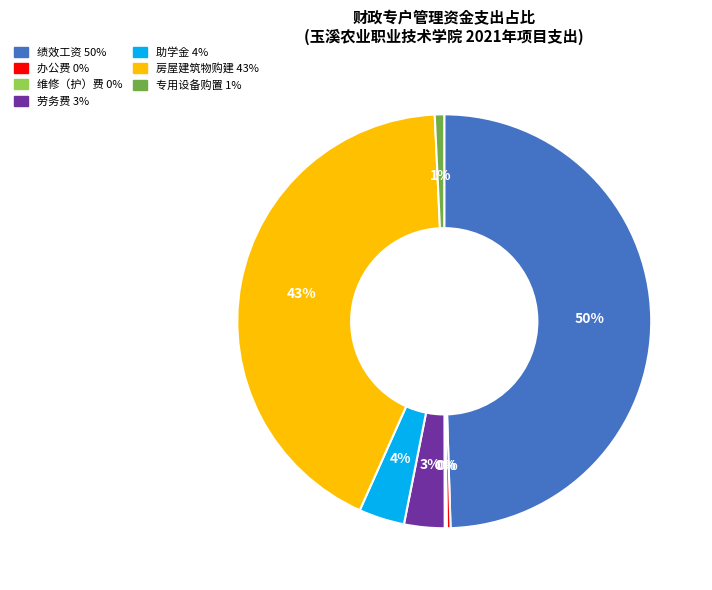

Does 助学金 account for over 50% of the chart?

No